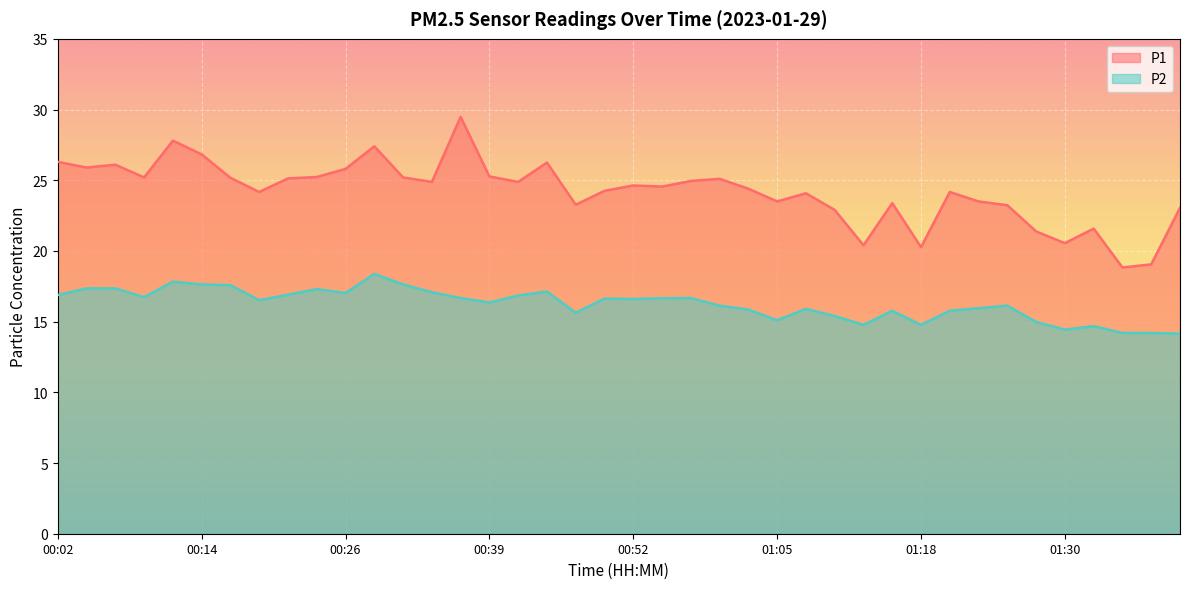

What is the difference between the second highest and second lowest values in the P1 series?

8.8